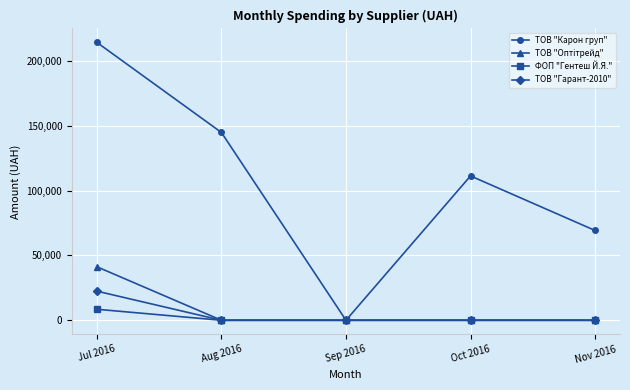

At which label is ТОВ "Карон груп" closest to 107186?

Oct 2016